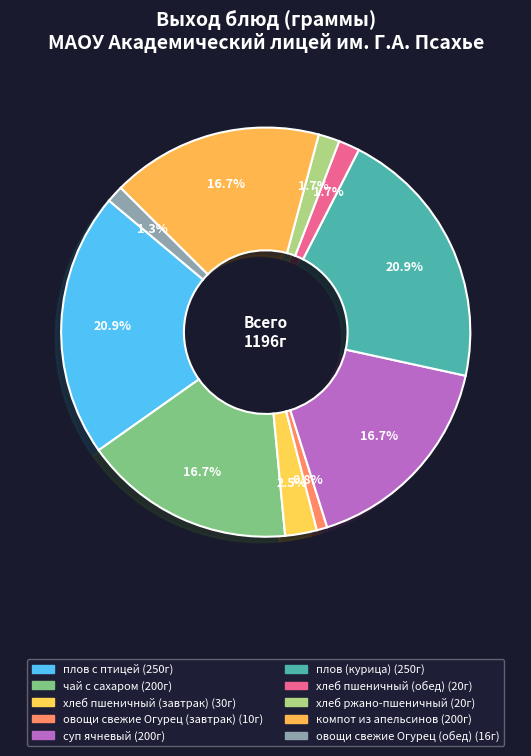

To the nearest percent, what is the average slice percentage?

10%